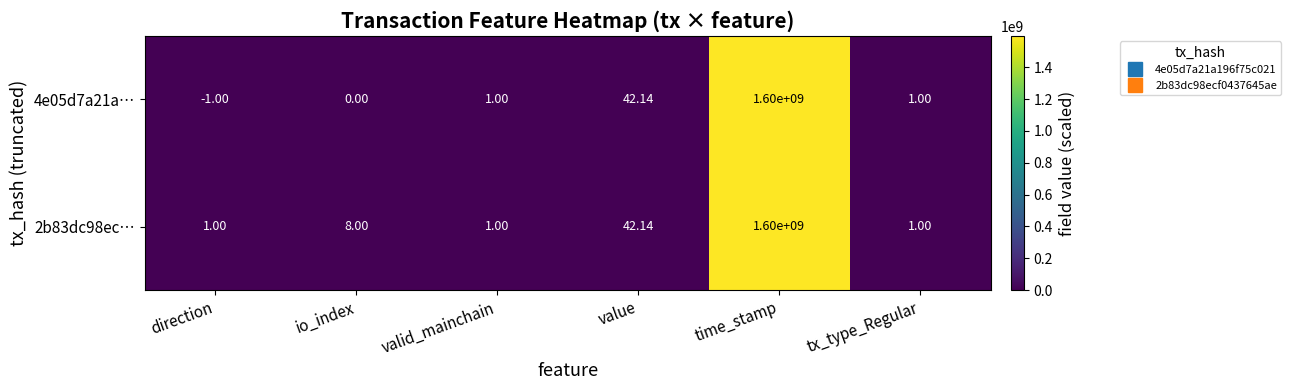

Rank the series at io_index from lowest to highest value.

4e05d7a21a…, 2b83dc98ec…